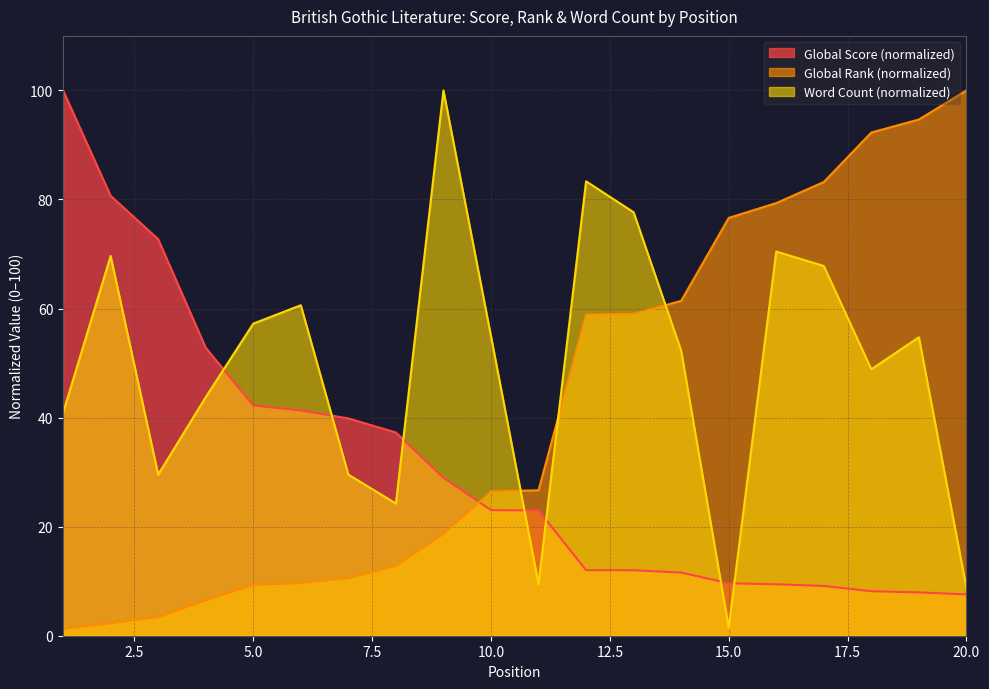

How many interior local valleys does the Word Count series have?

5